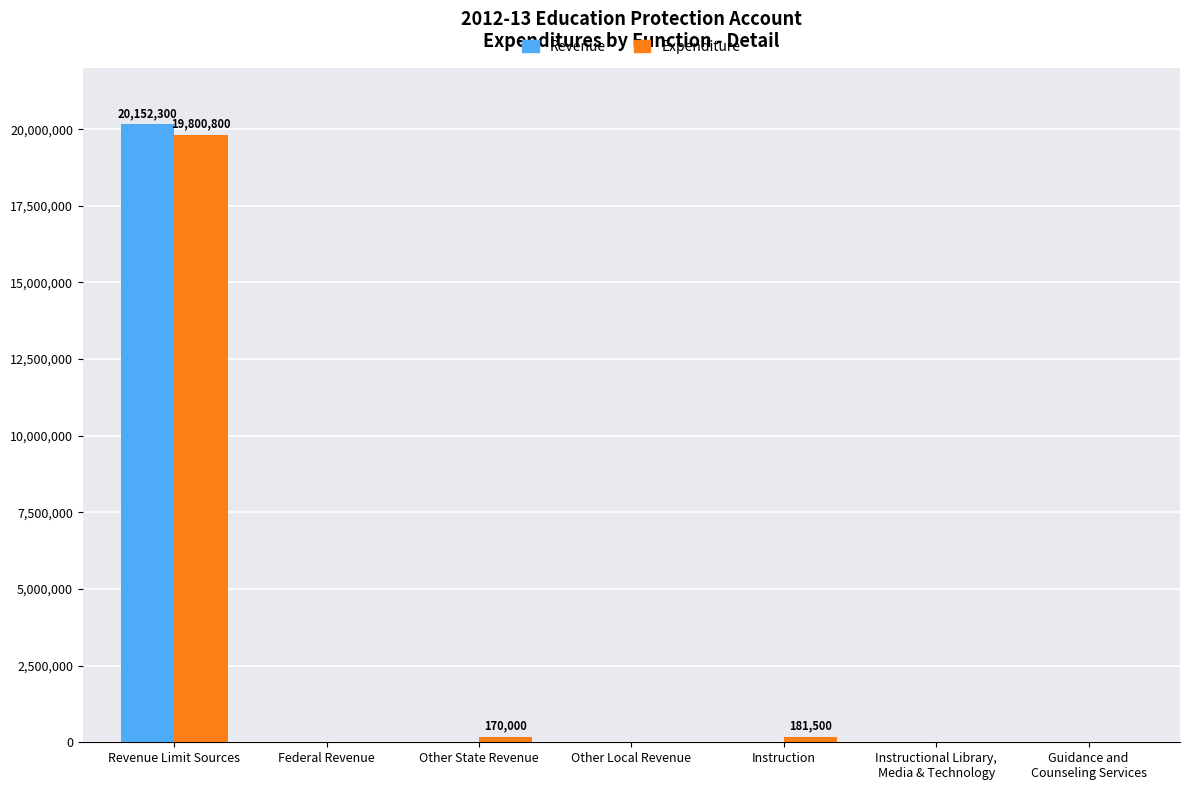

What is the sum of all Expenditure values?

20152300